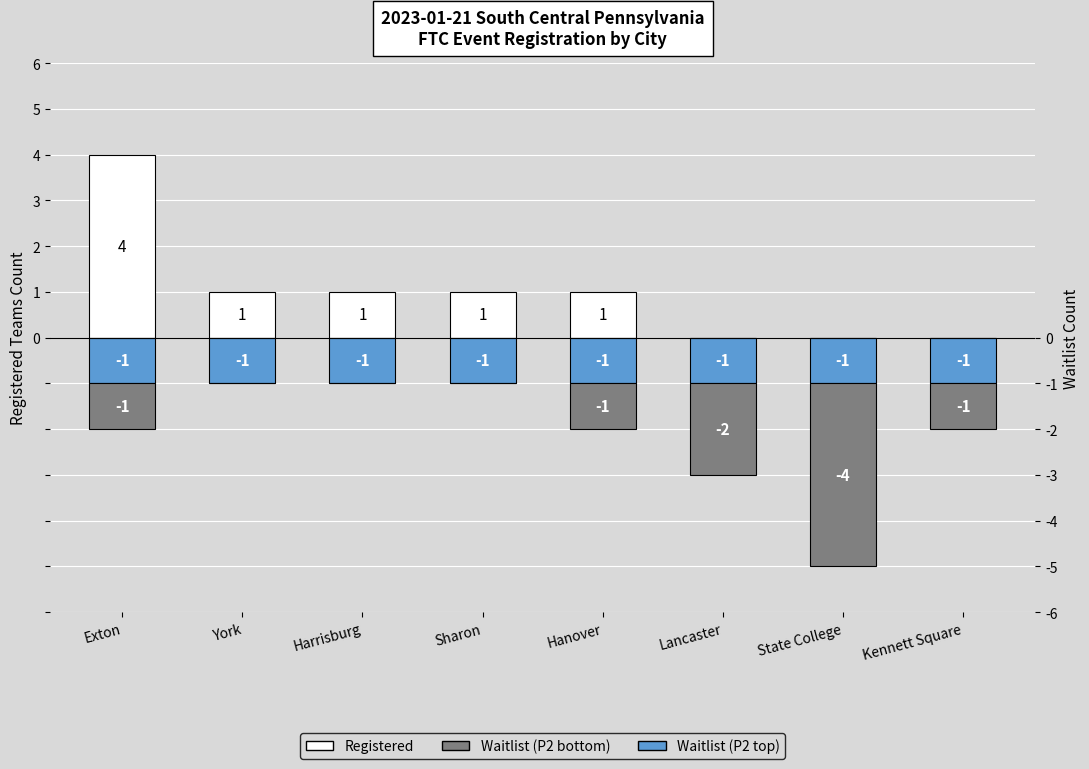

At which label is Registered closest to 2?

York